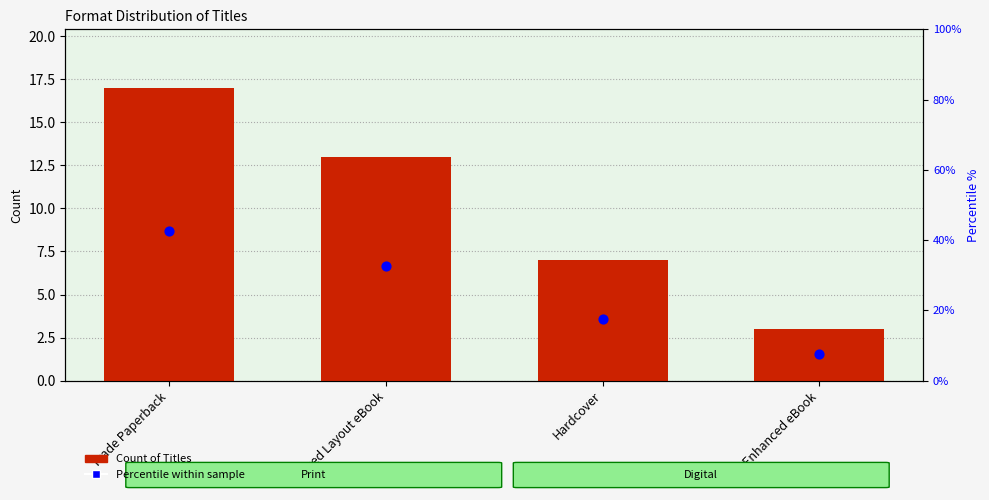

Which series reaches the maximum Y coordinate?

Percentile within sample